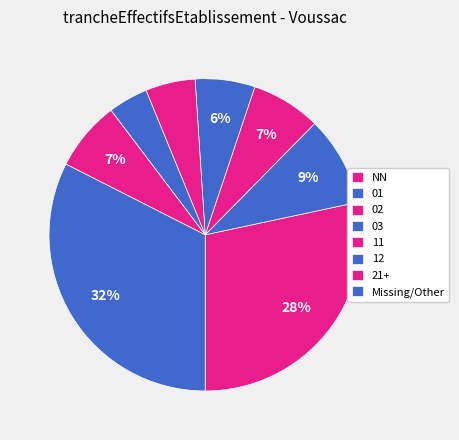

Count the number of slices in the pie.

8